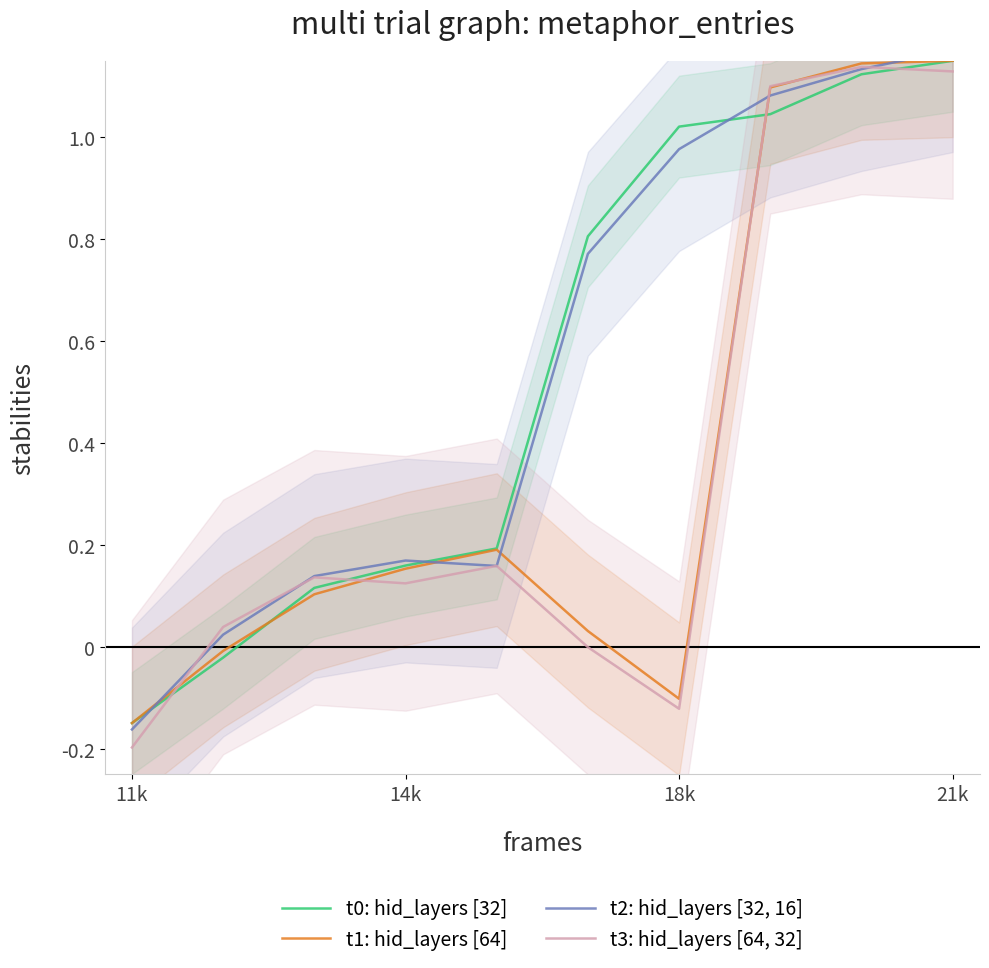

What is the total value across all series at 8?

4.5